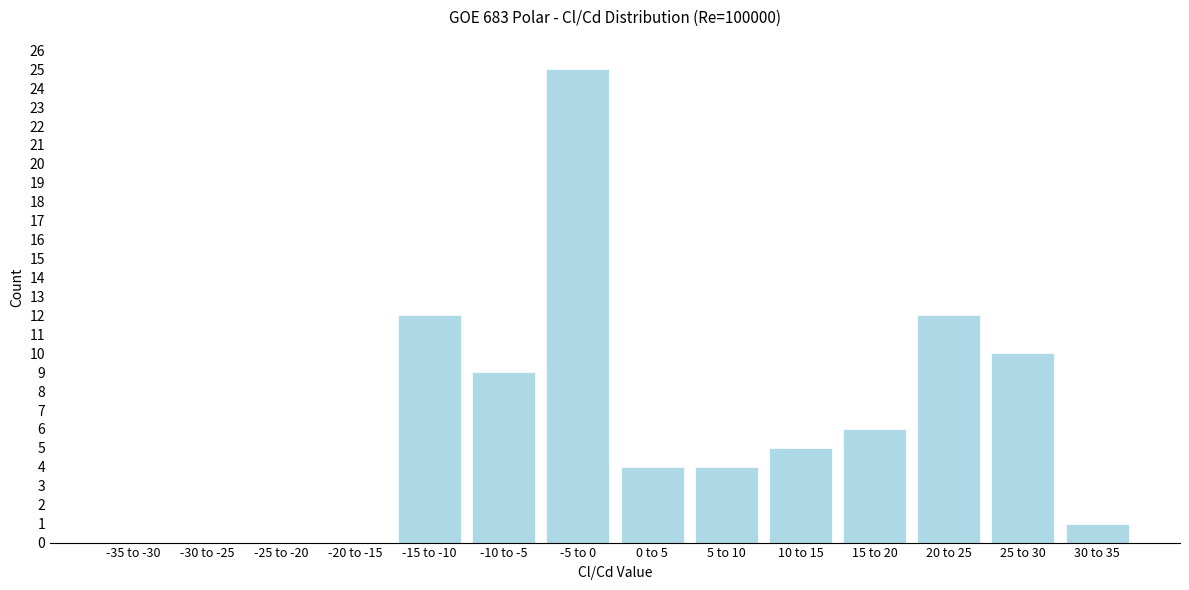

Reading right to left, transcribe all the data shown in this chart.

30 to 35=1	25 to 30=10	20 to 25=12	15 to 20=6	10 to 15=5	5 to 10=4	0 to 5=4	-5 to 0=25	-10 to -5=9	-15 to -10=12	-20 to -15=0	-25 to -20=0	-30 to -25=0	-35 to -30=0